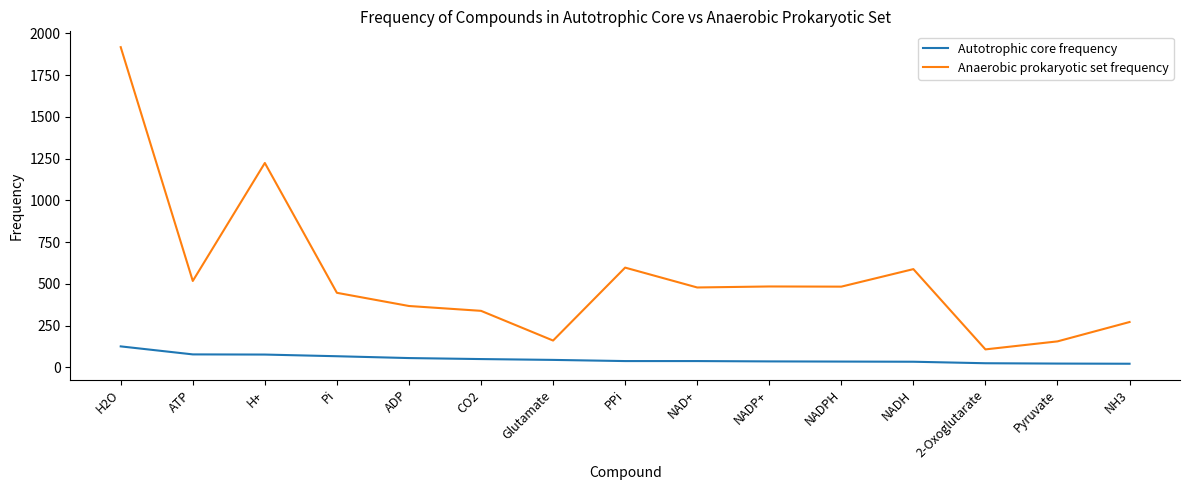

Which series has the widest spread of values?

Anaerobic prokaryotic set frequency